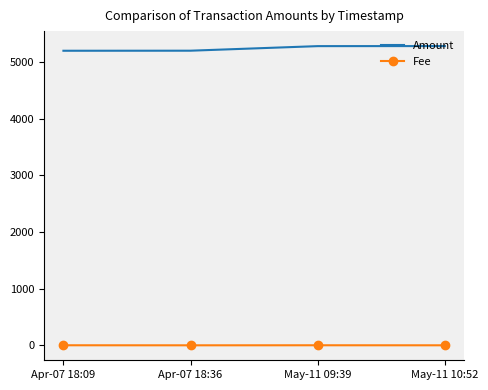

List the series in order of their overall mean, highest first.

Amount, Fee